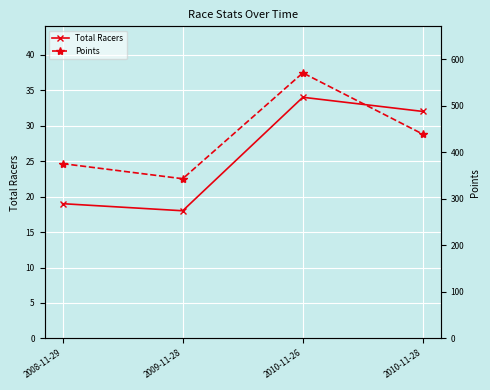

Is this an area chart (filled region under the line)?

No